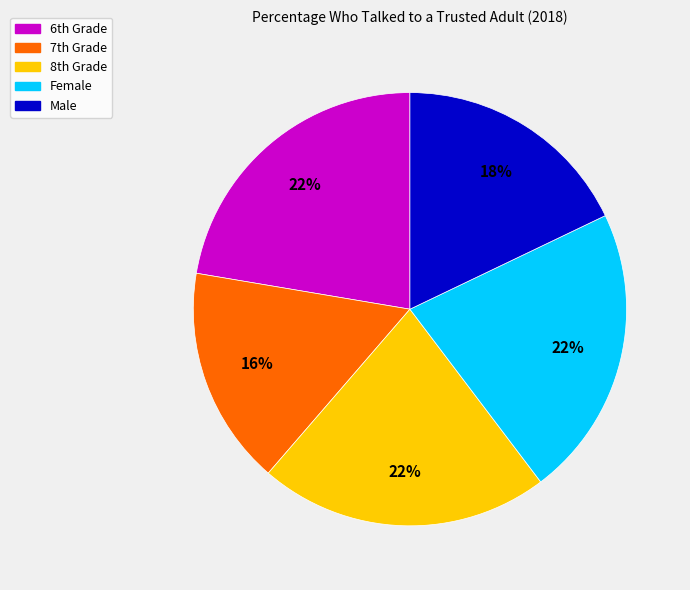

How many segments does this pie chart have?

5